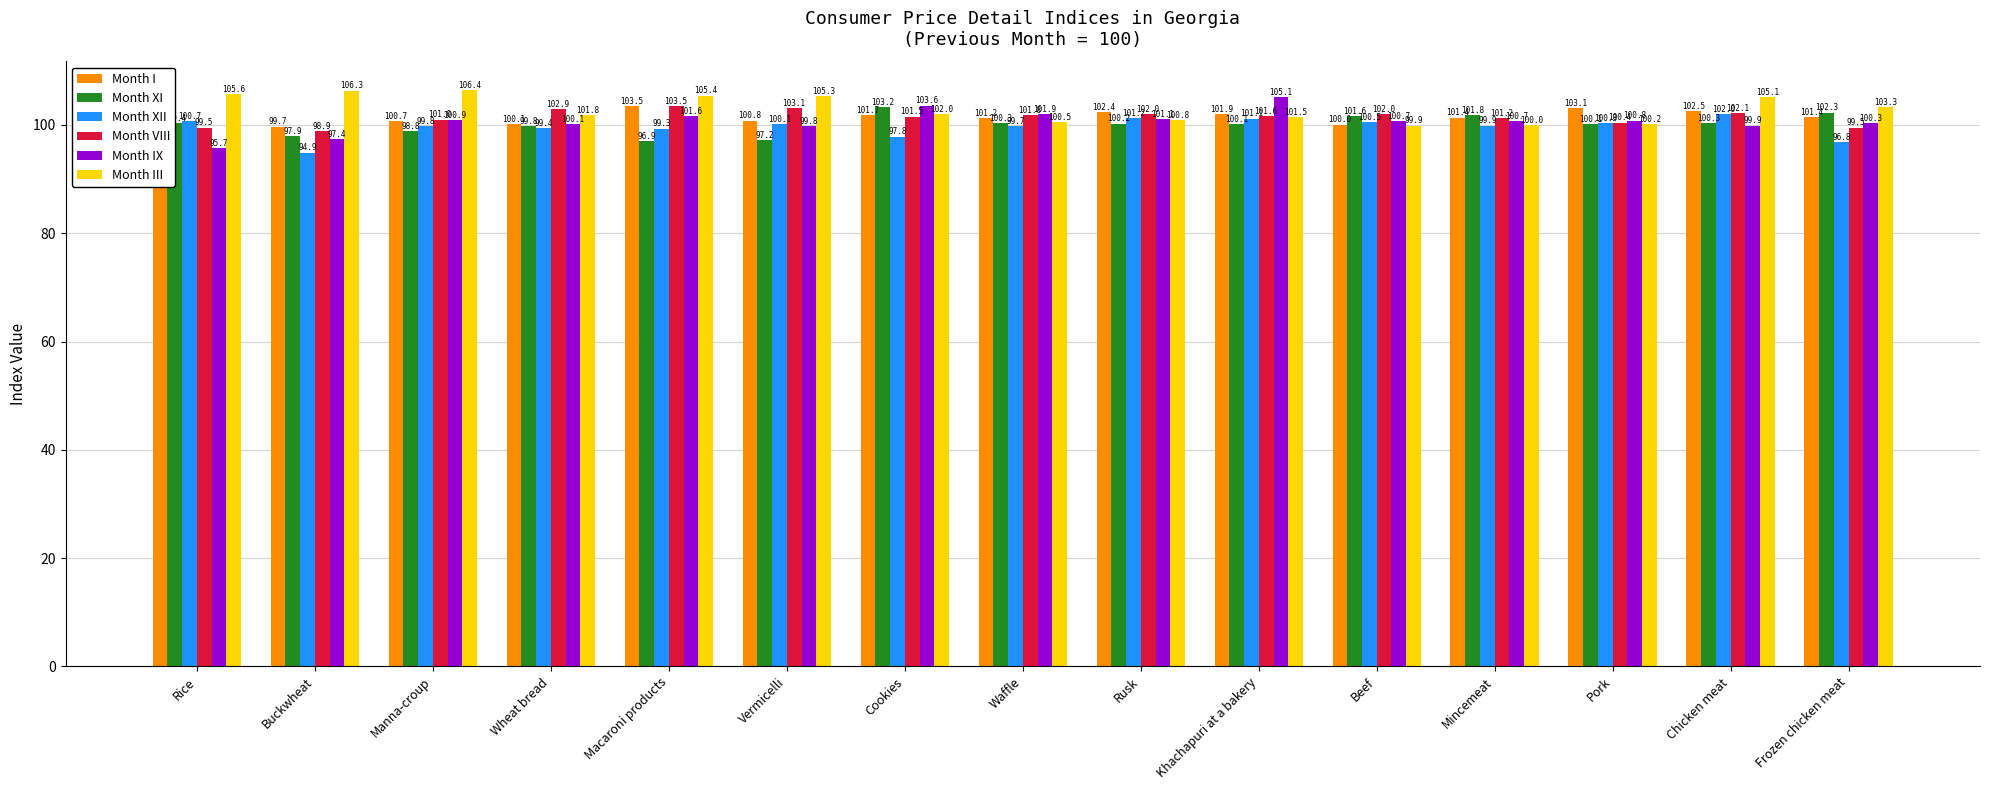

What is the difference between the highest and lowest values at Chicken meat?

5.2